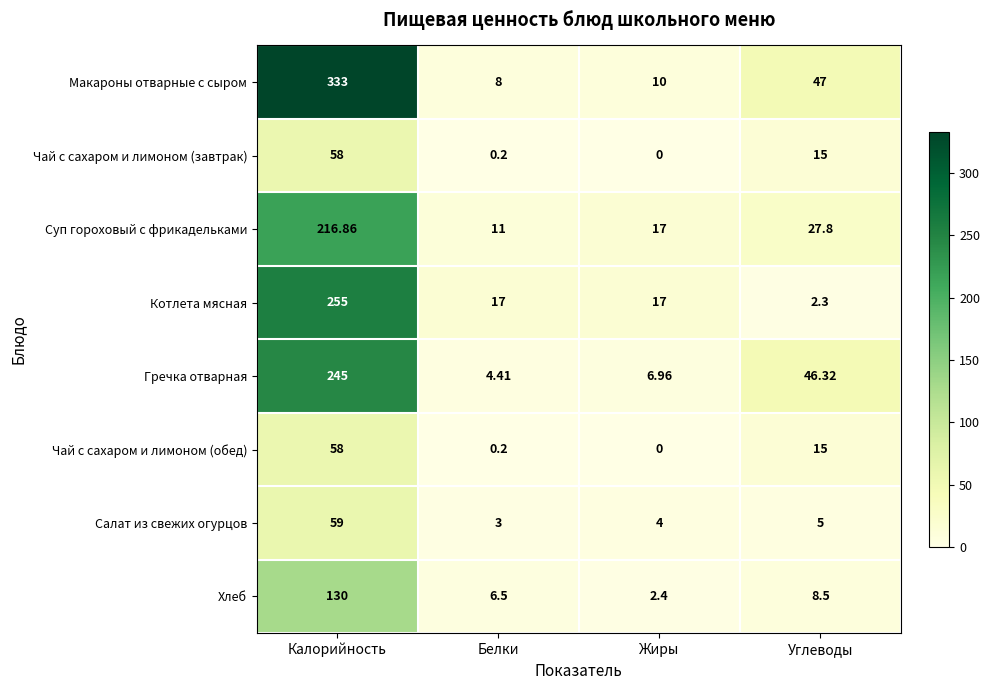

Where is Чай с сахаром и лимоном (обед) nearest to the value 29?

Углеводы